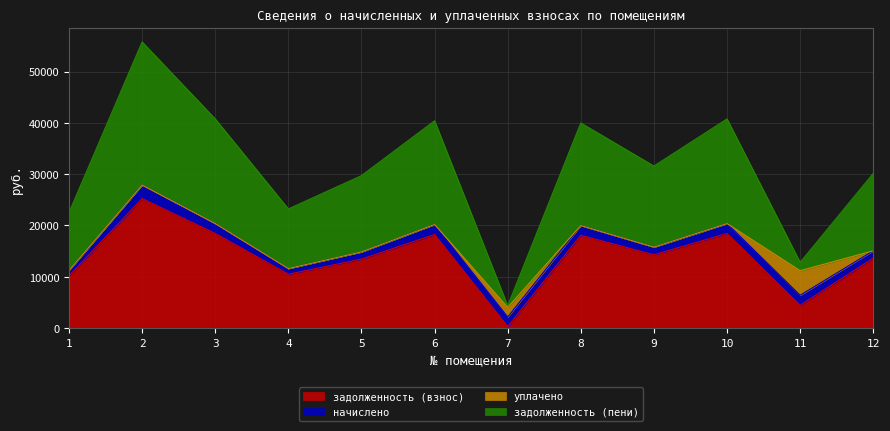

What is the sum of all задолженность (взнос) values?

165357.4